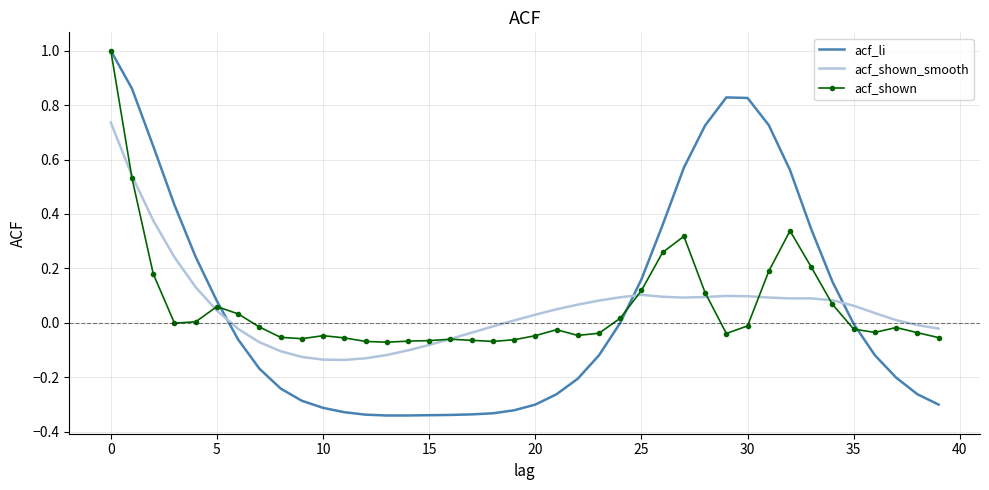

At how many categories does at least one series exceed 0?

26